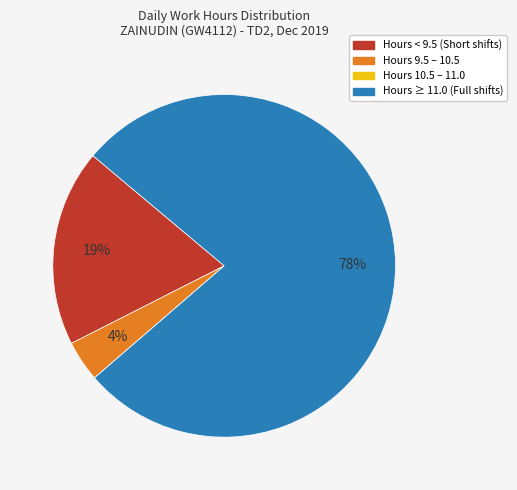

To the nearest percent, what is the average slice percentage?

25%